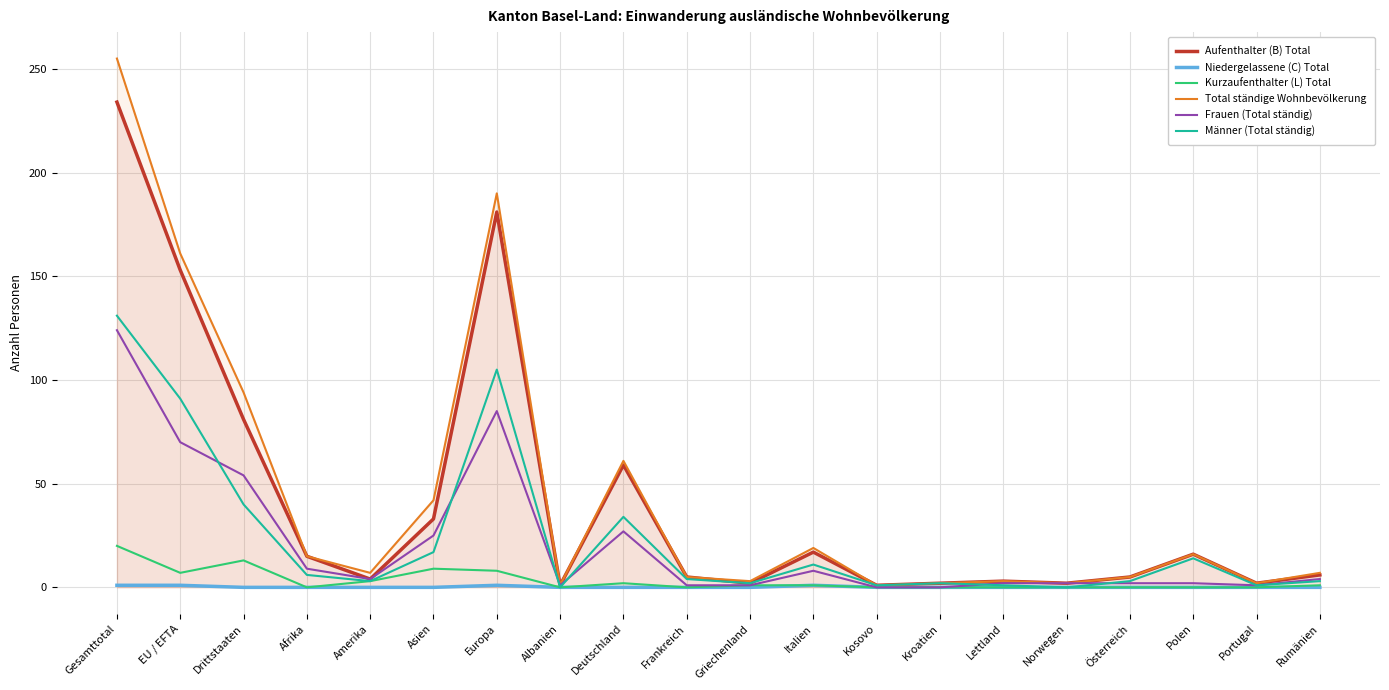

True or false: Männer (Total ständig) has more than 1 points higher than both neighbors.

True